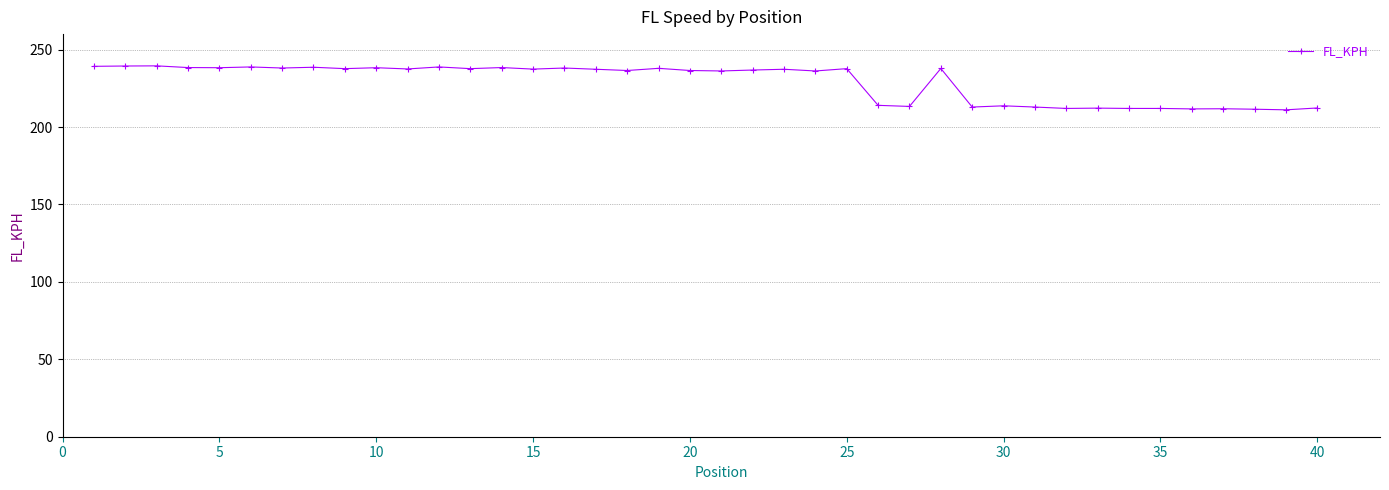

Count the number of categories in the chart.

40